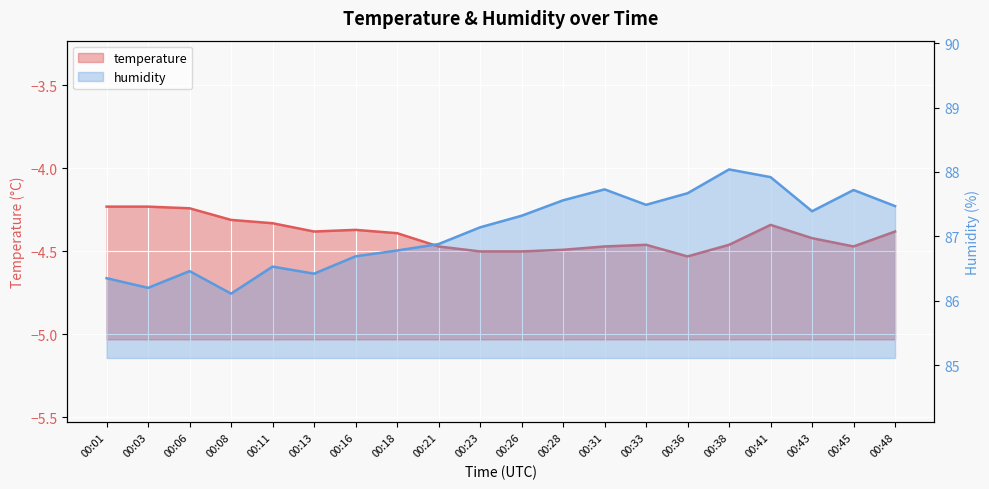

Between 00:23 and 00:43, which series saw the biggest shift?

humidity